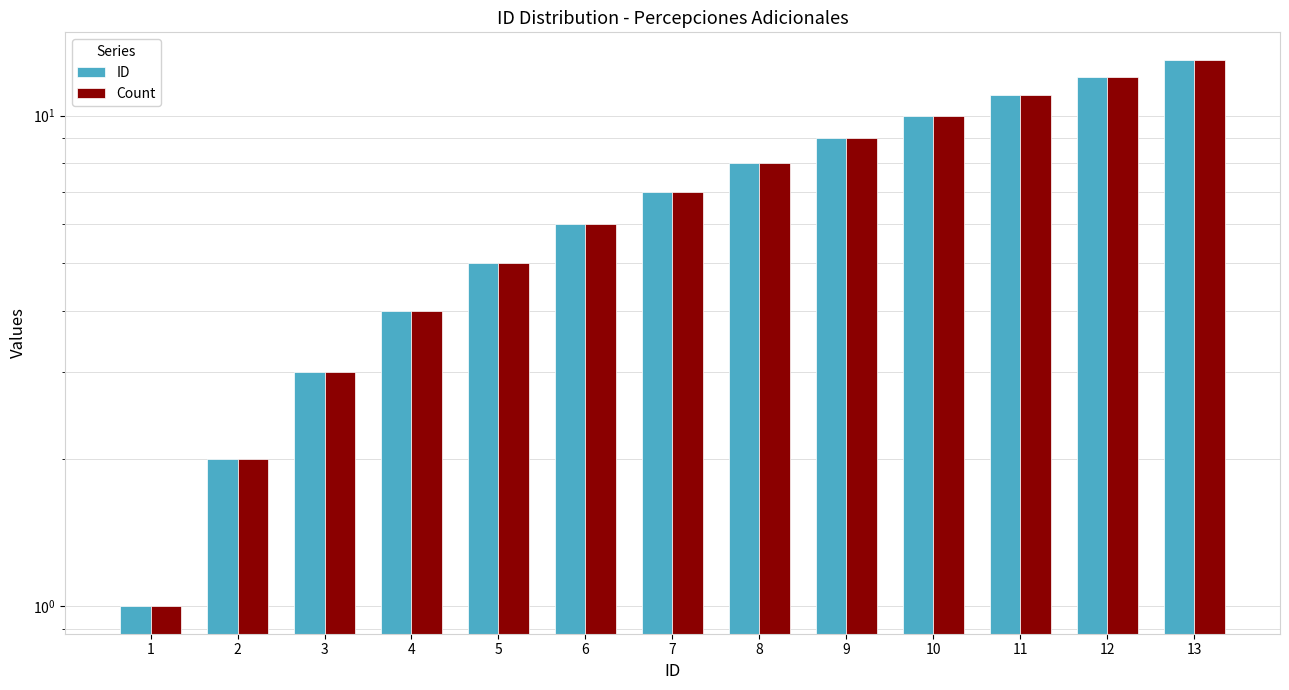

At which label does Count reach its minimum?

1